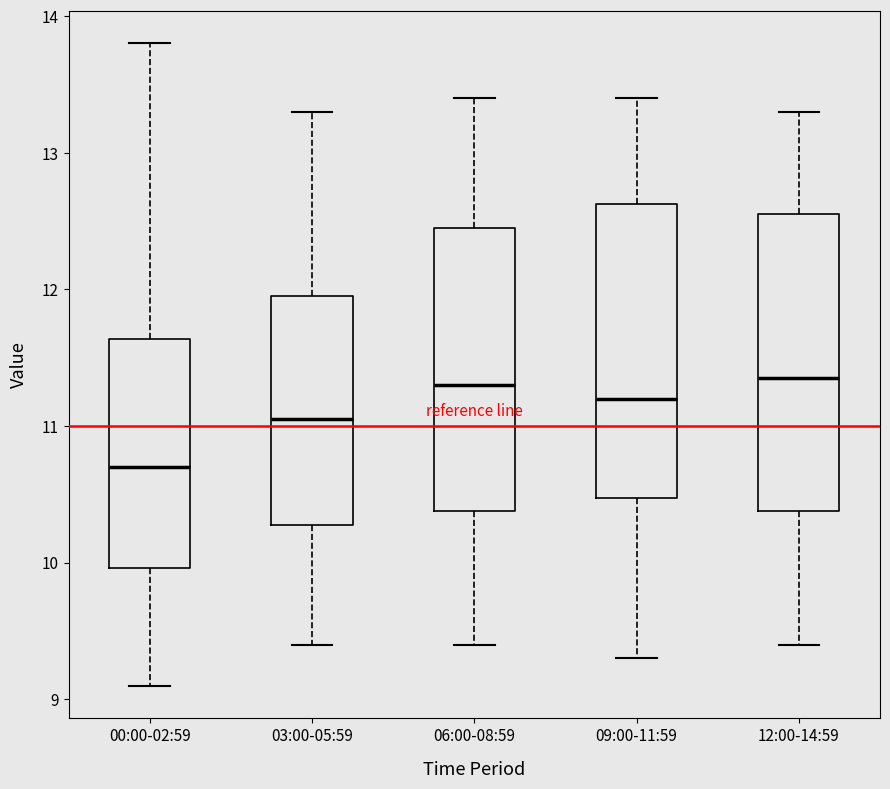

Reading left to right, read every box against the y-axis: the position of its median line, the range the box covers, and the ends of its whiskers. The values are not printed on the chart, so give them approximately, as read against the axis.

00:00-02:59: median 10.7, box 10.0 to 11.6, whiskers 9.1 to 13.8
03:00-05:59: median 11.1, box 10.3 to 12.0, whiskers 9.4 to 13.3
06:00-08:59: median 11.3, box 10.4 to 12.5, whiskers 9.4 to 13.4
09:00-11:59: median 11.2, box 10.5 to 12.6, whiskers 9.3 to 13.4
12:00-14:59: median 11.4, box 10.4 to 12.6, whiskers 9.4 to 13.3